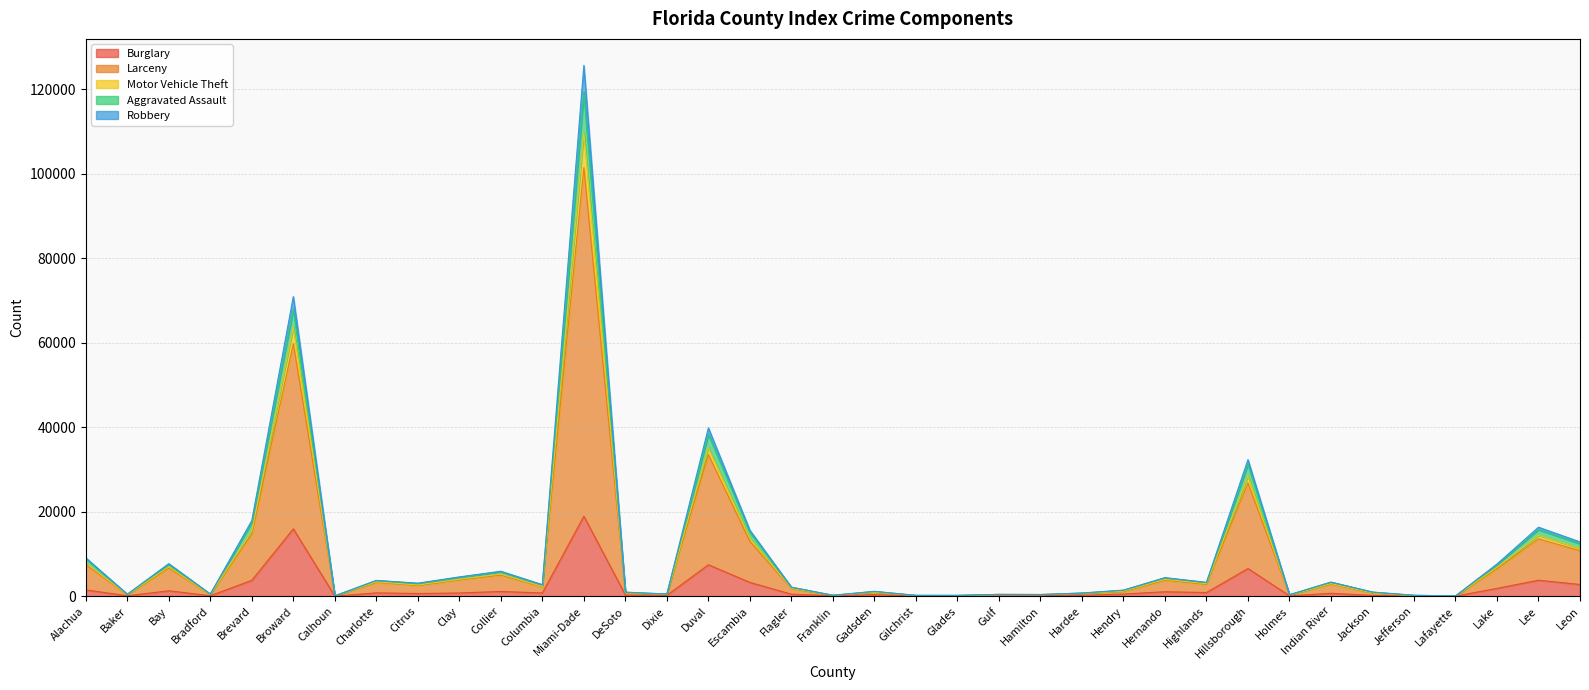

At Highlands, list the series in order from smallest to largest.

Burglary, Robbery, Aggravated Assault, Motor Vehicle Theft, Larceny